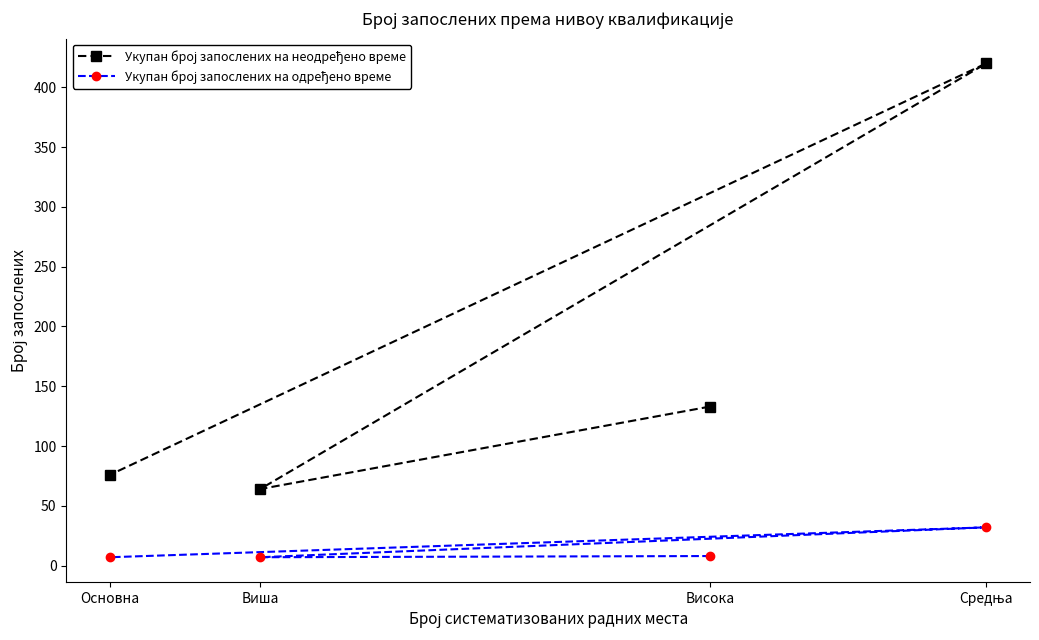

Is it true that Укупан број запослених на неодређено време equals 547 at Средња?

False